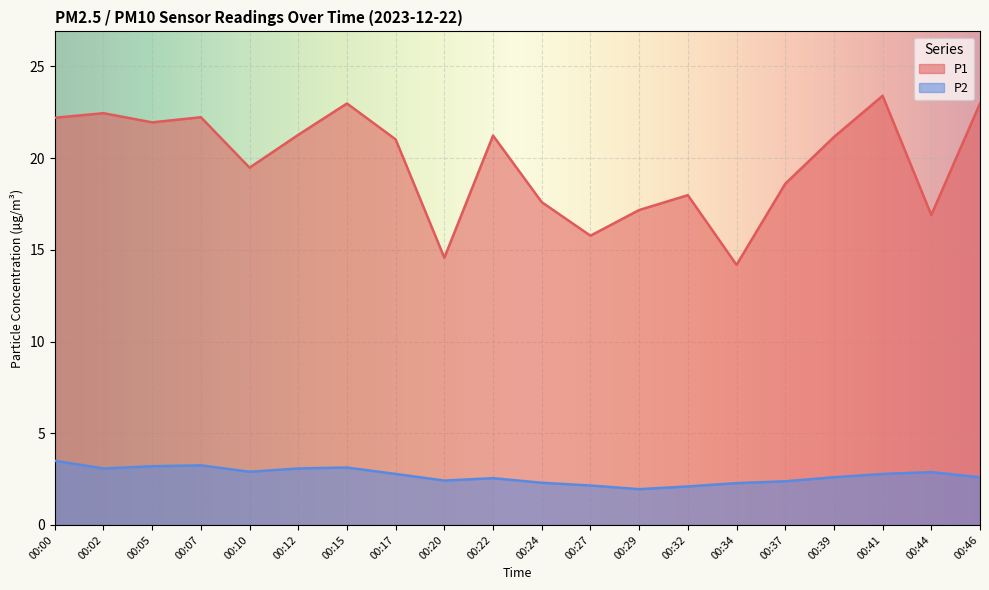

What are all the series names shown in the legend?

P1, P2